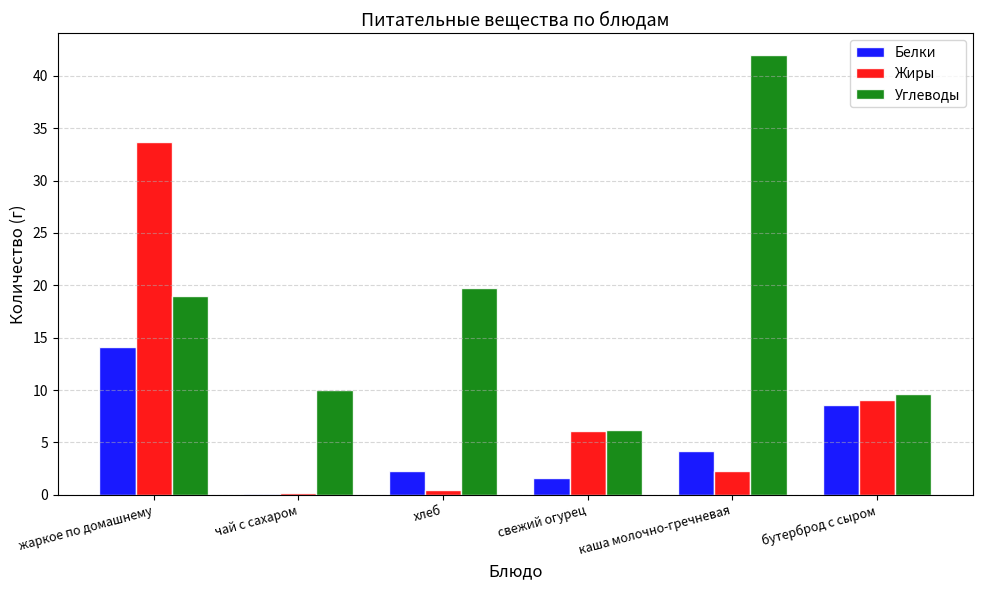

Is it true that Углеводы equals 3.6 at свежий огурец?

False